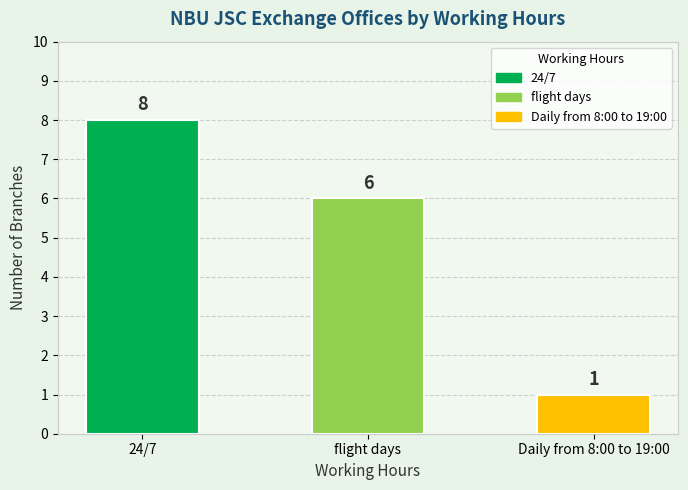

What is the sum of all values?

15